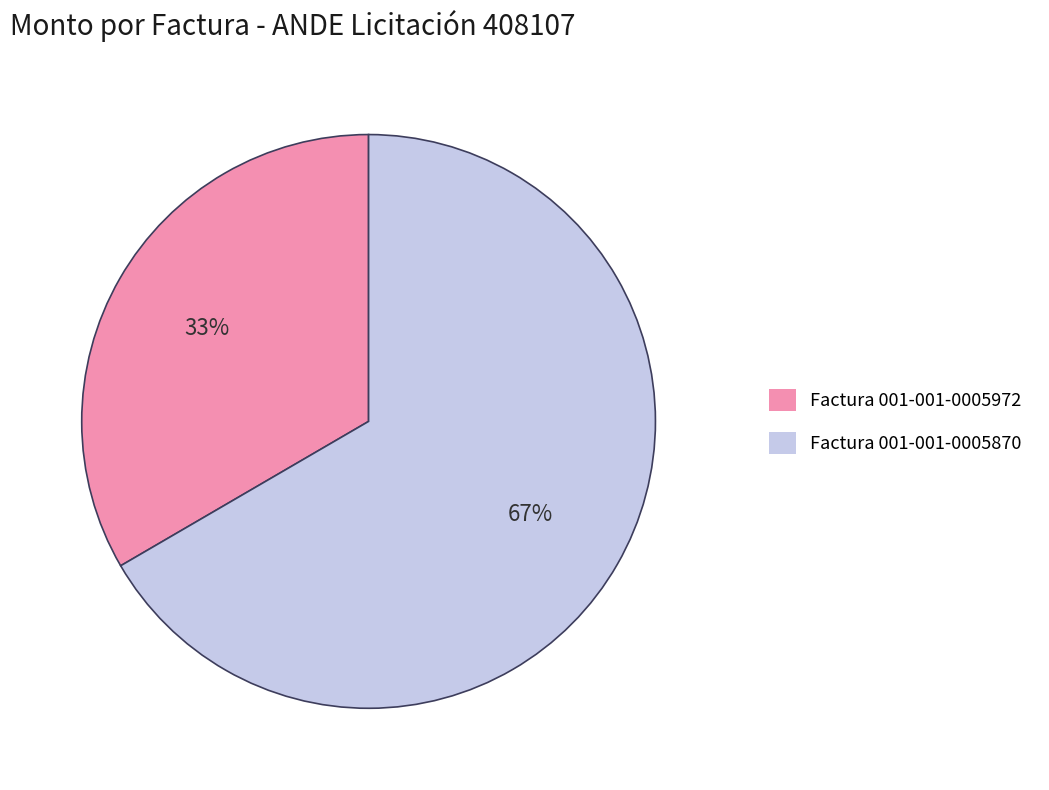

To the nearest percent, what percentage of the pie is Factura 001-001-0005870?

67%